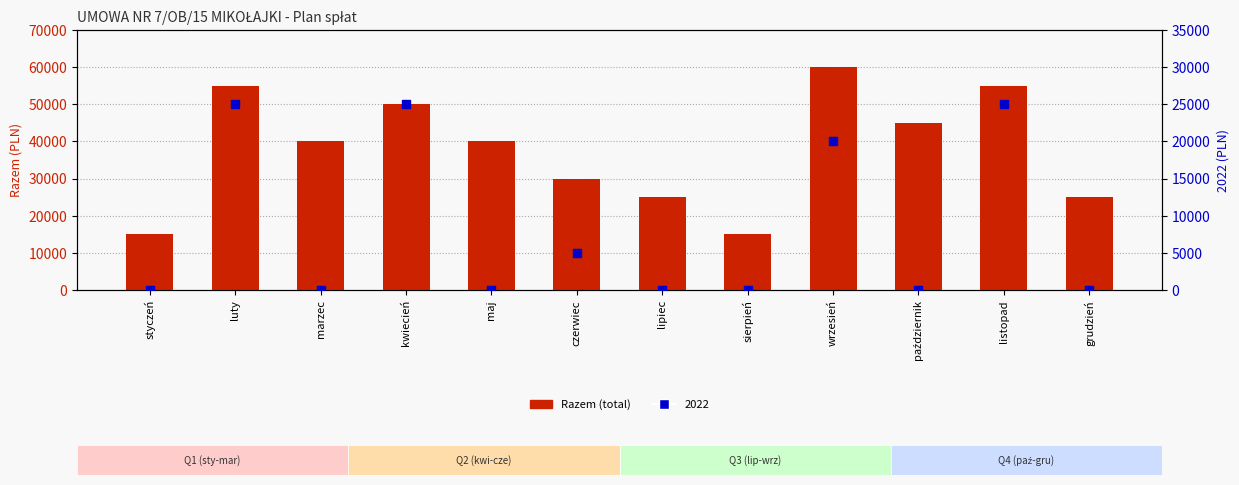

Between październik and grudzień, which is larger?

październik